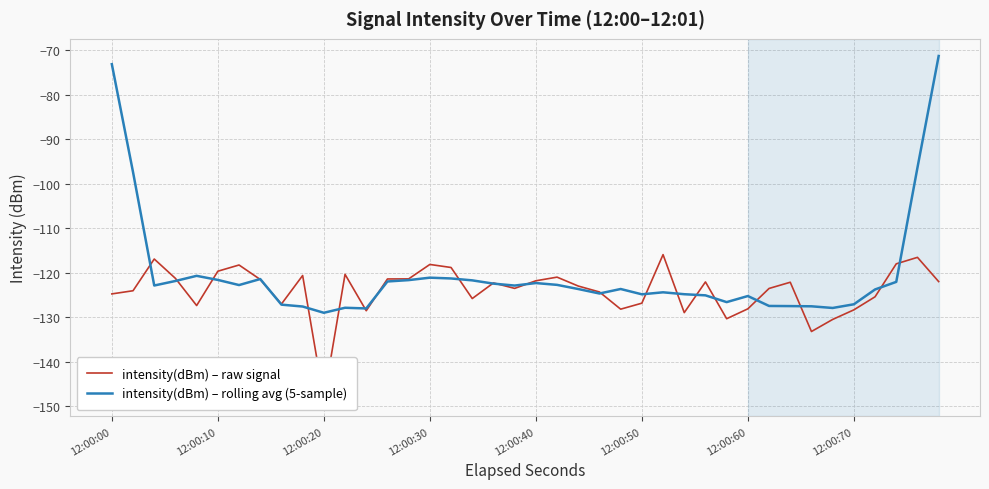

Which series has the largest range (max minus min)?

intensity(dBm) – rolling avg (5-sample)